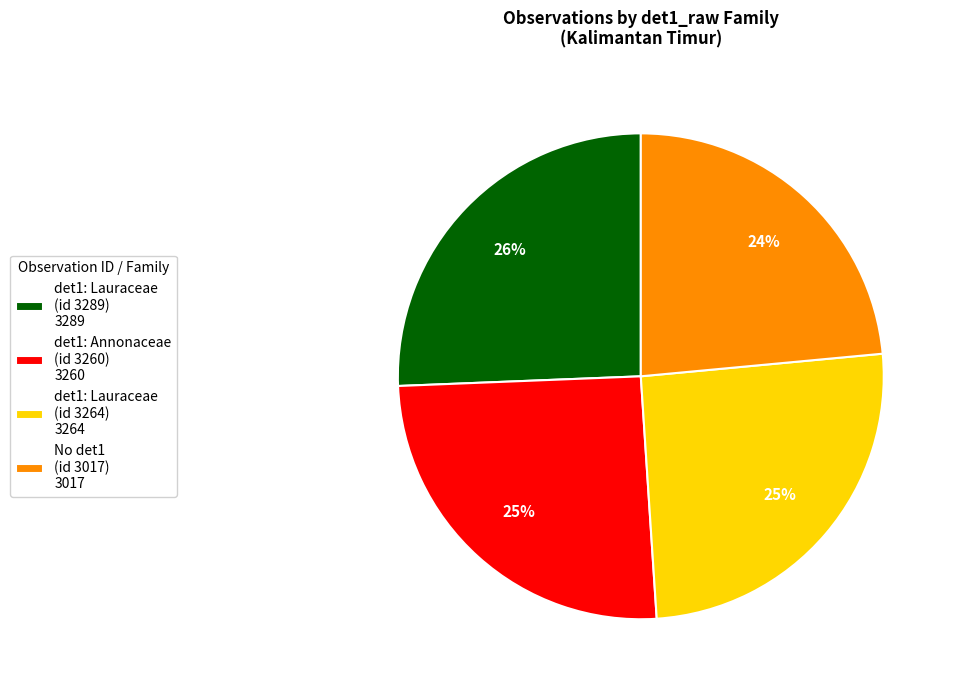

Is det1: Lauraceae (id 3264) 3264 the majority of the pie?

No